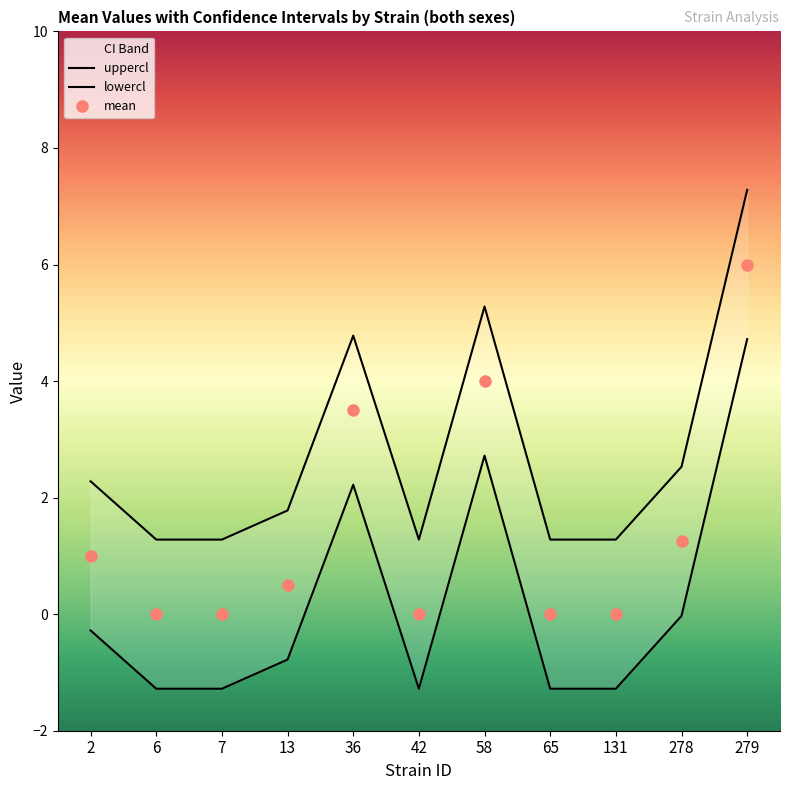

Which category has the lowest value in the uppercl_both series?

6